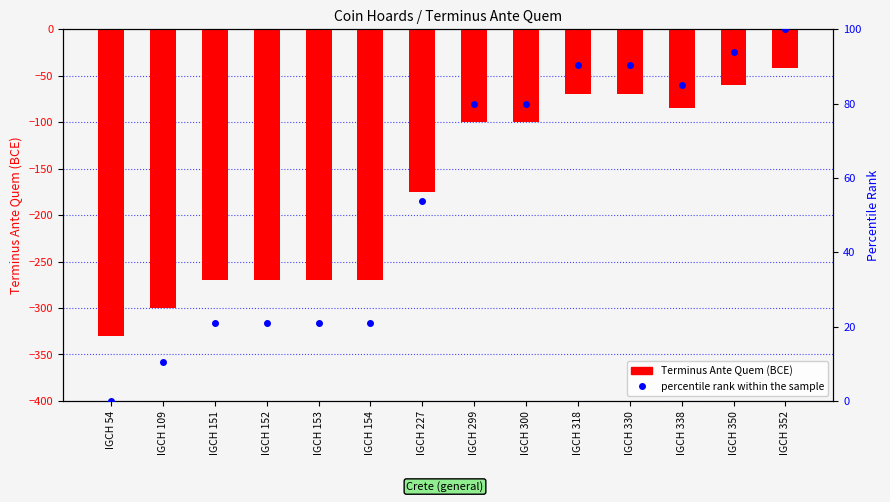

Read the Terminus Ante Quem (BCE) value at IGCH 352.

-42.0